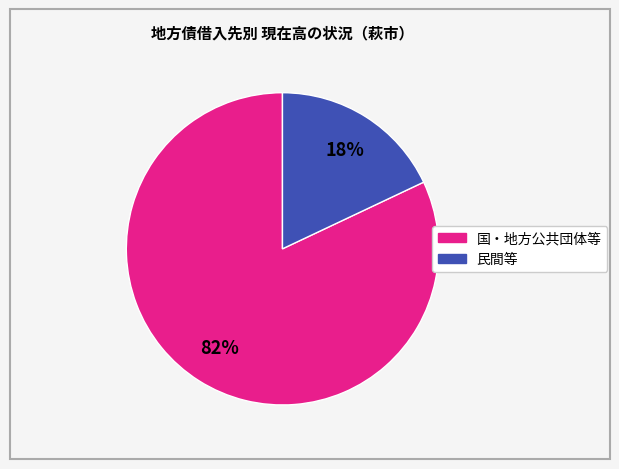

To the nearest percent, what is the difference between the largest and smallest slice percentages?

64%